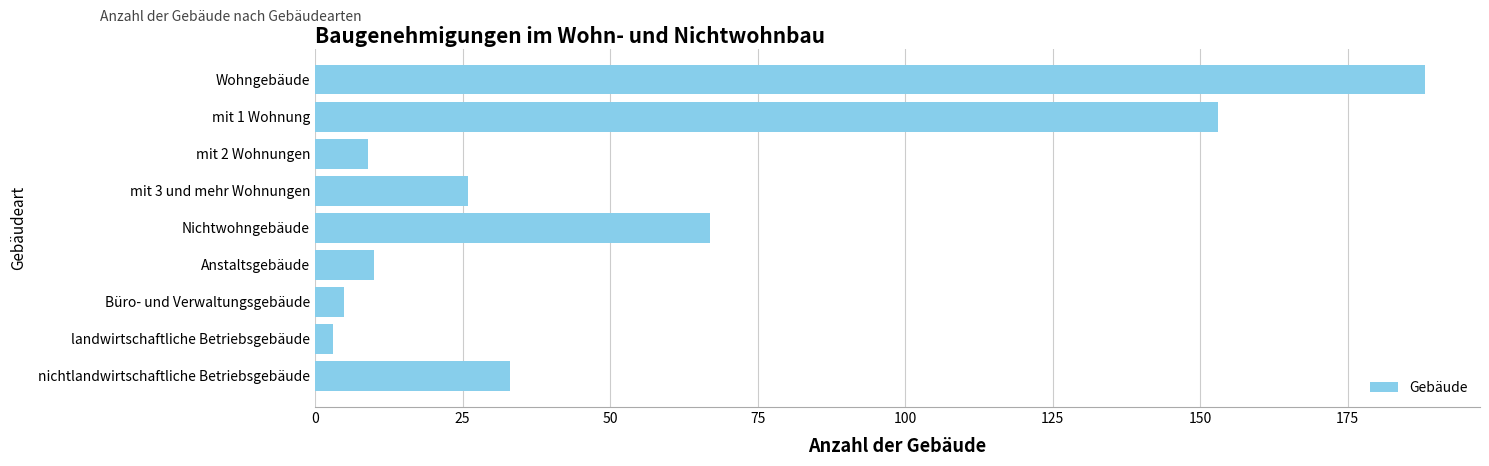

Which has a higher value, mit 3 und mehr Wohnungen or mit 1 Wohnung?

mit 1 Wohnung